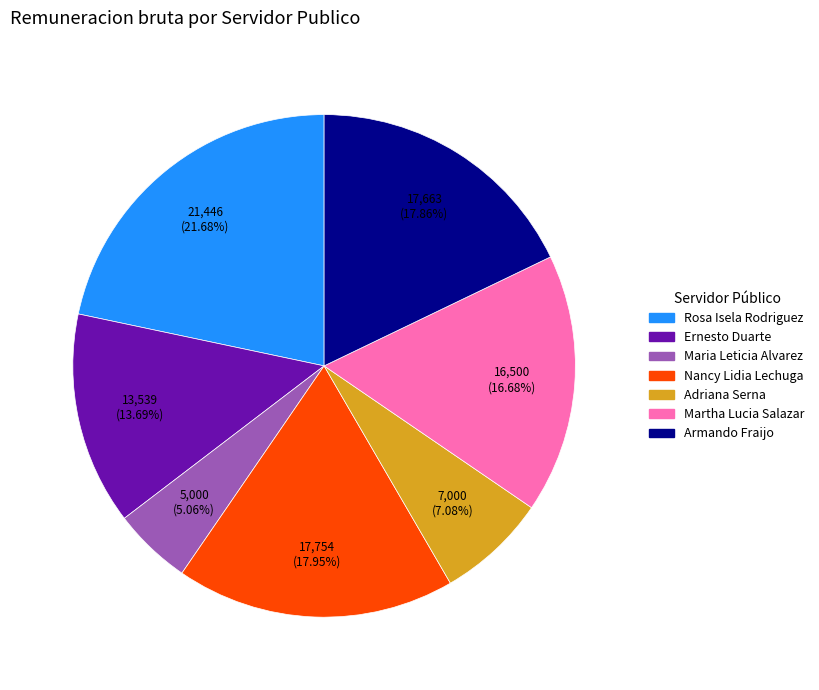

Is there a majority slice in this chart?

No